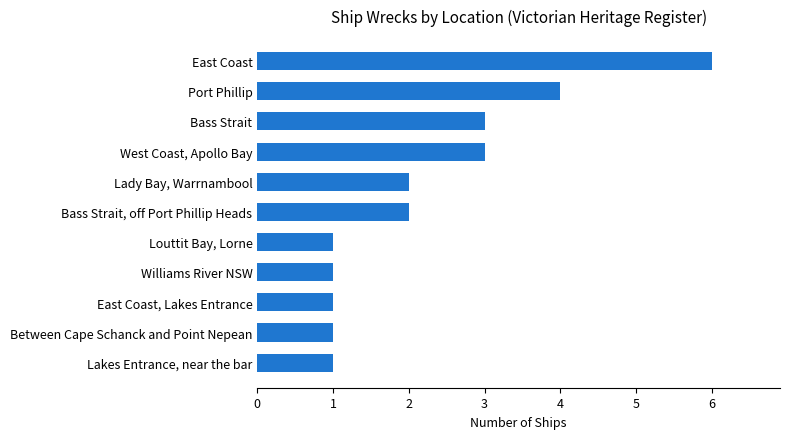

What is the ratio of the value at East Coast, Lakes Entrance to the value at Between Cape Schanck and Point Nepean?

1.0